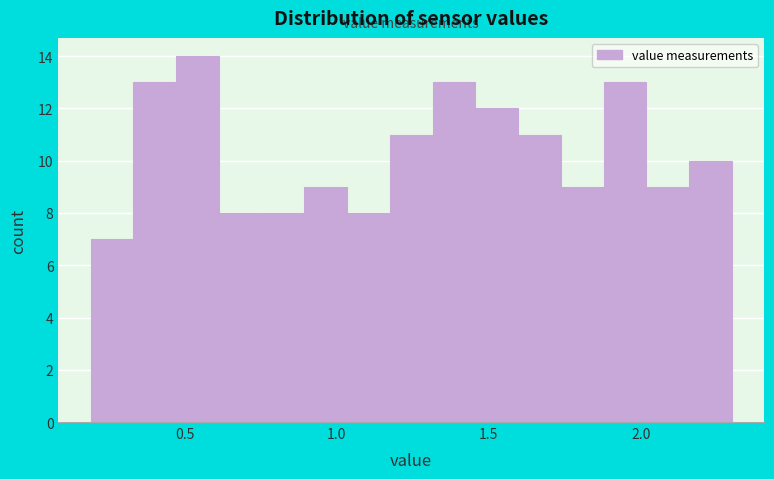

Read against the x-axis, roughly where is the centre of the tallest bar?

0.55